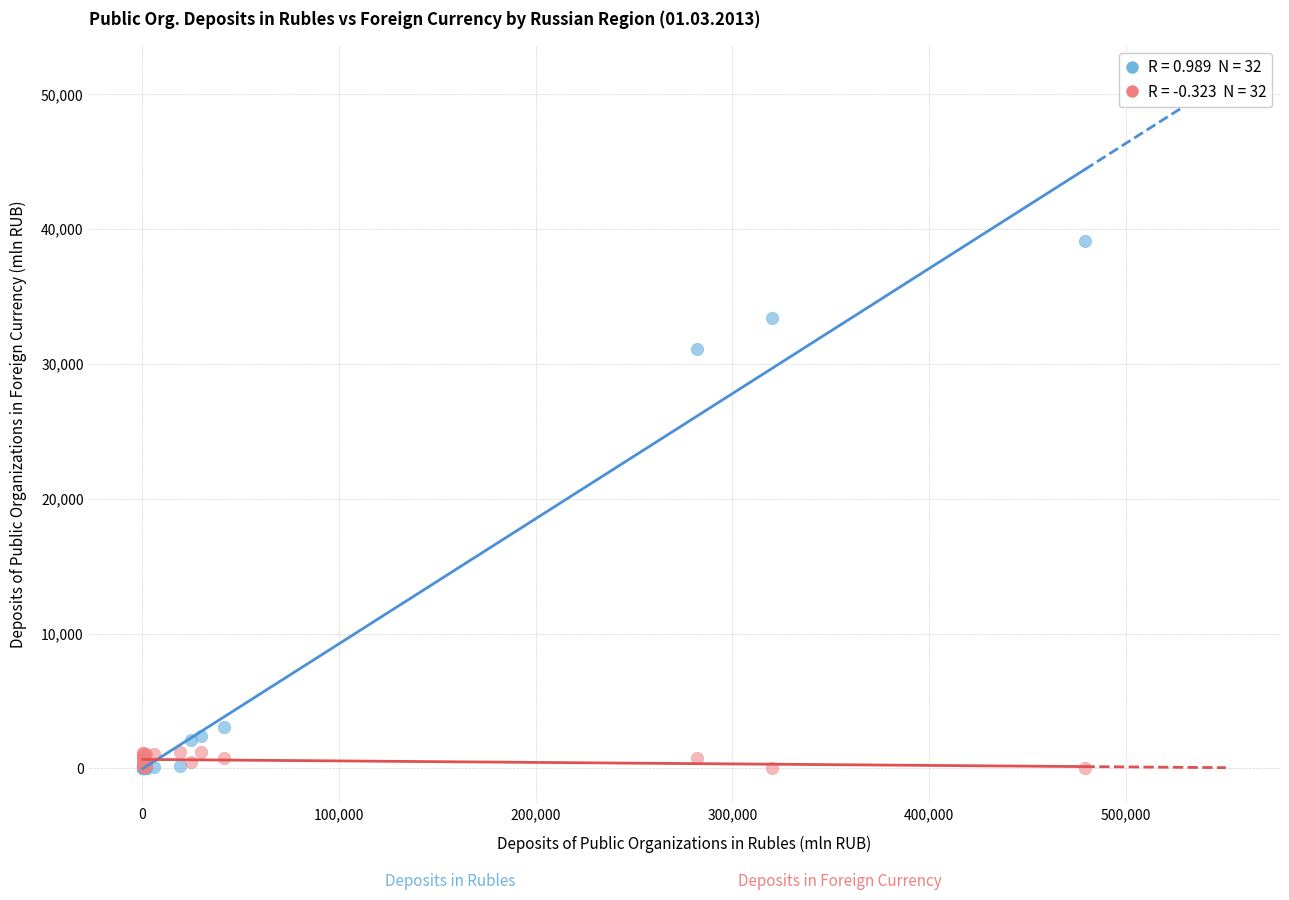

Across all series, what Y value is closest to 19570?

31119